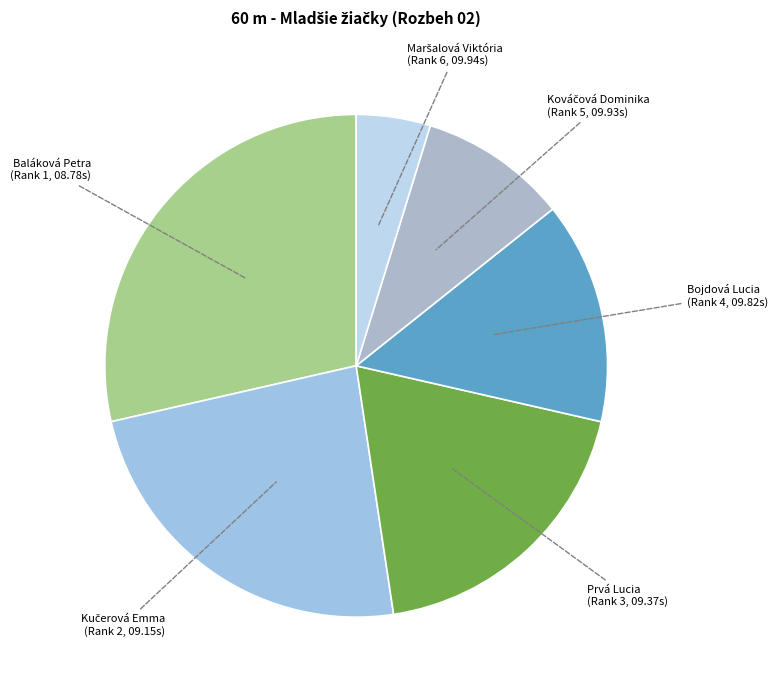

What is the largest slice in the pie chart?

Baláková Petra